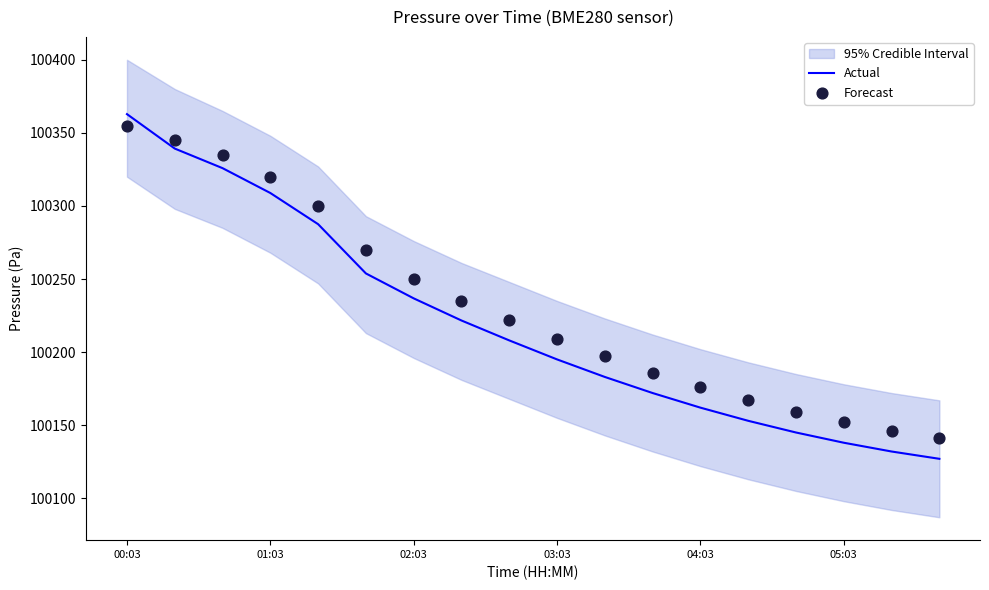

Which series reaches the maximum Y coordinate?

Actual